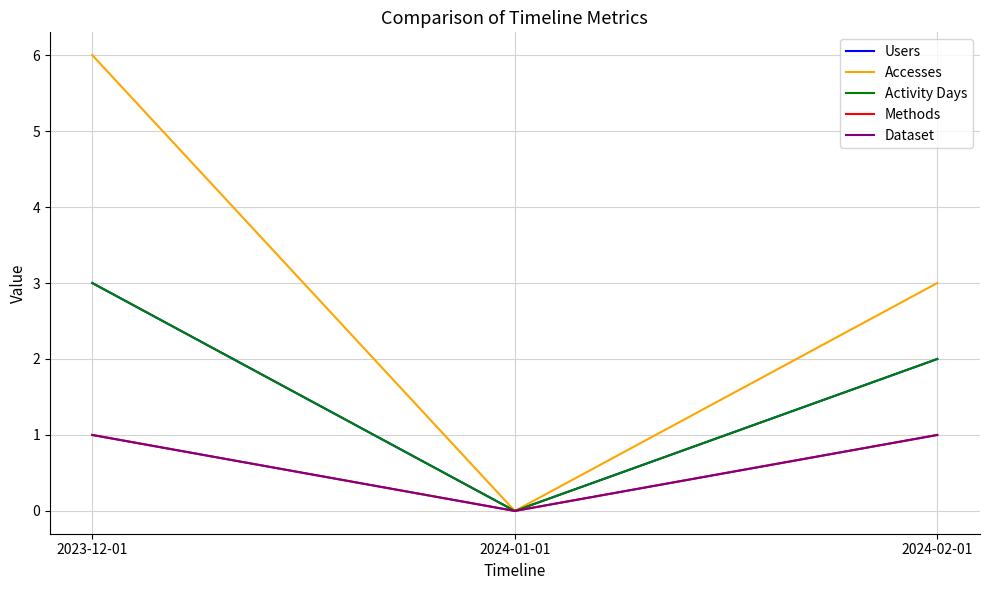

Does the chart display data point markers on the line(s)?

No